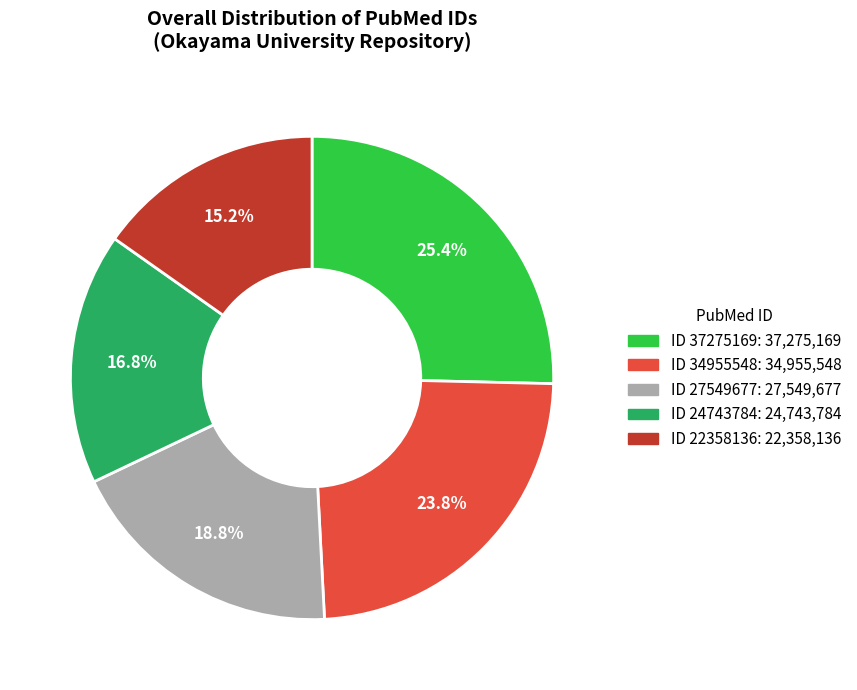

Is there any slice that represents more than half of the pie?

No